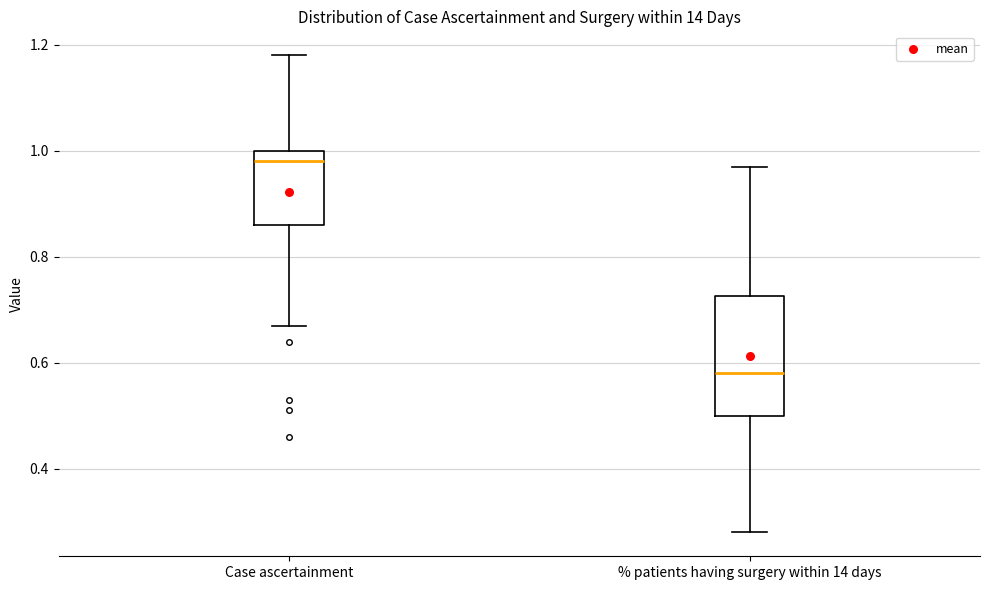

Comparing the boxes themselves (not the whiskers), which one is the tallest?

% patients having surgery within 14 days